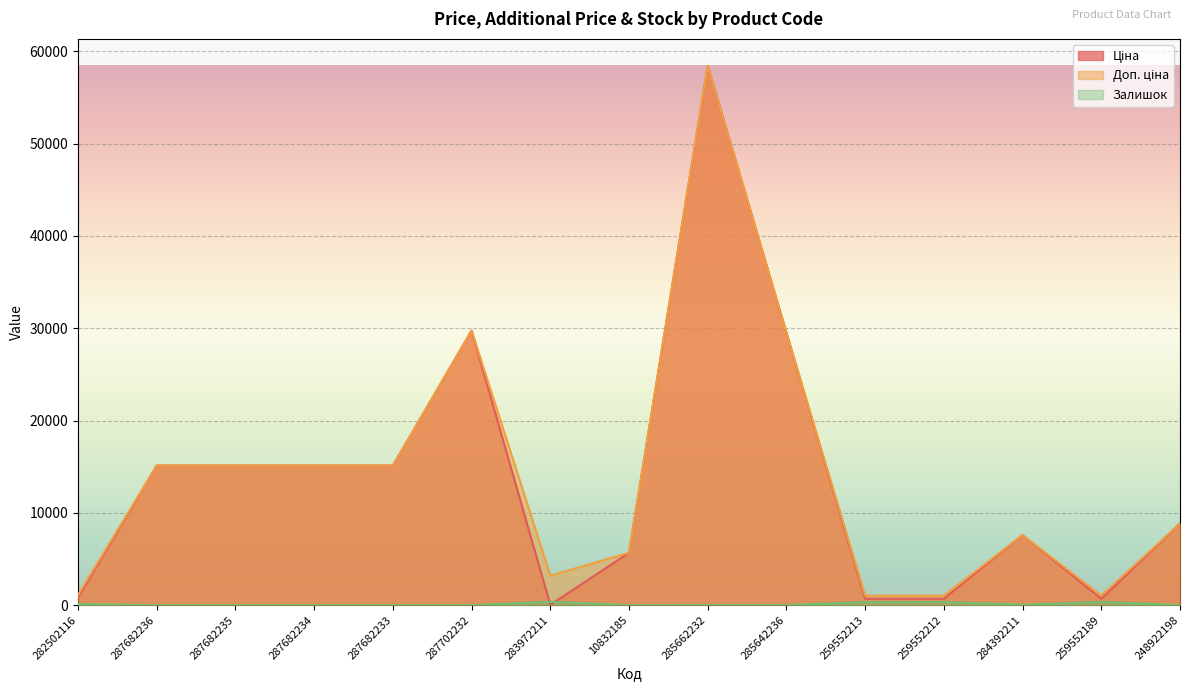

What is the difference between the second highest and second lowest values in the Залишок series?

348.0